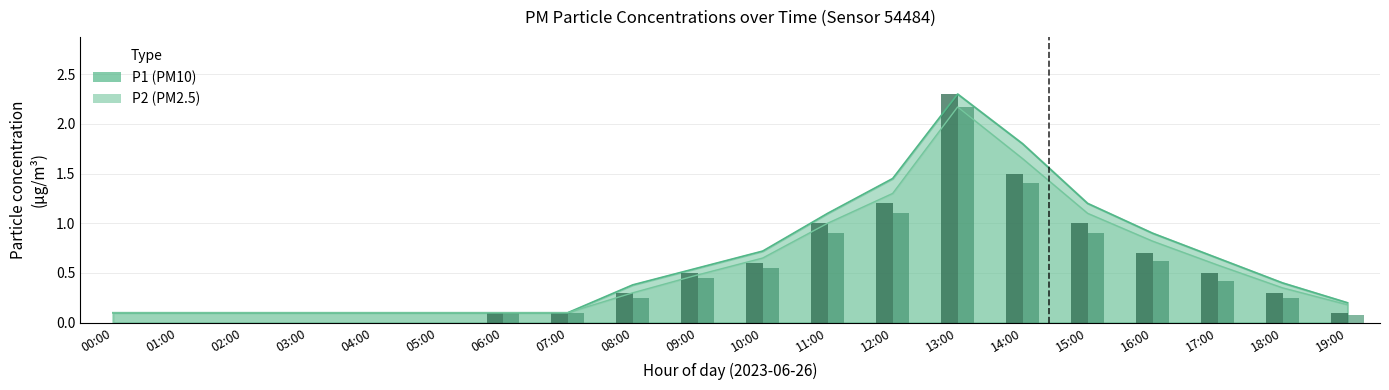

What is the value of the P2 bar at the 7th from the left?

0.1